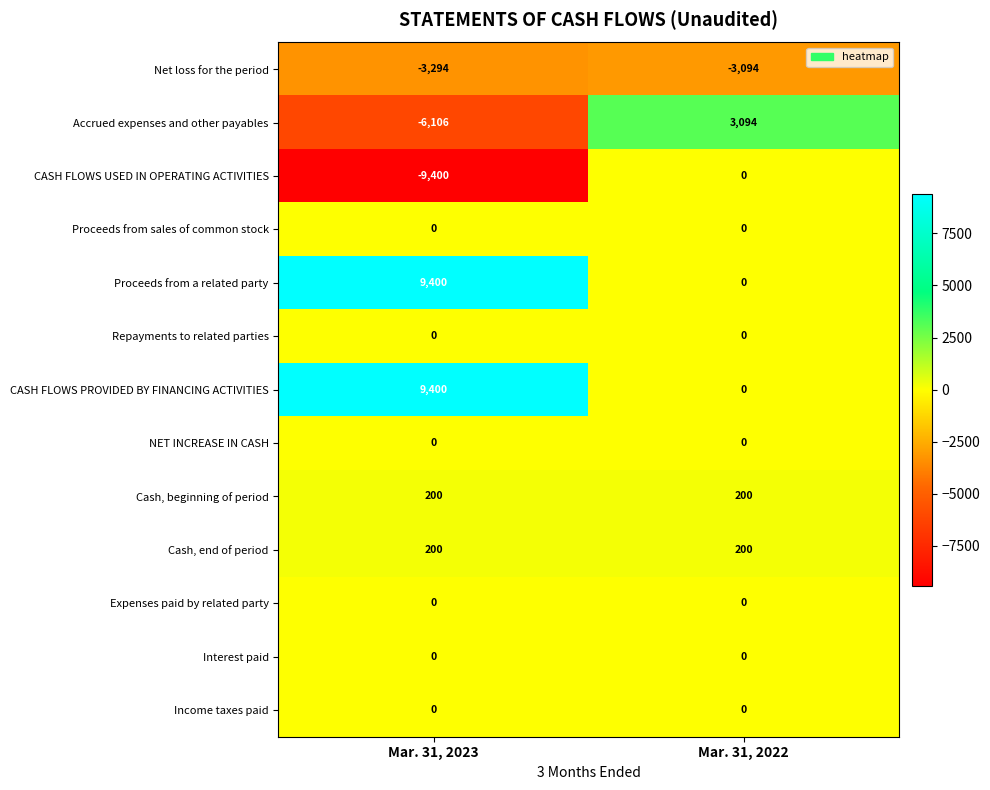

What is the lowest value of the Cash, end of period series?

200